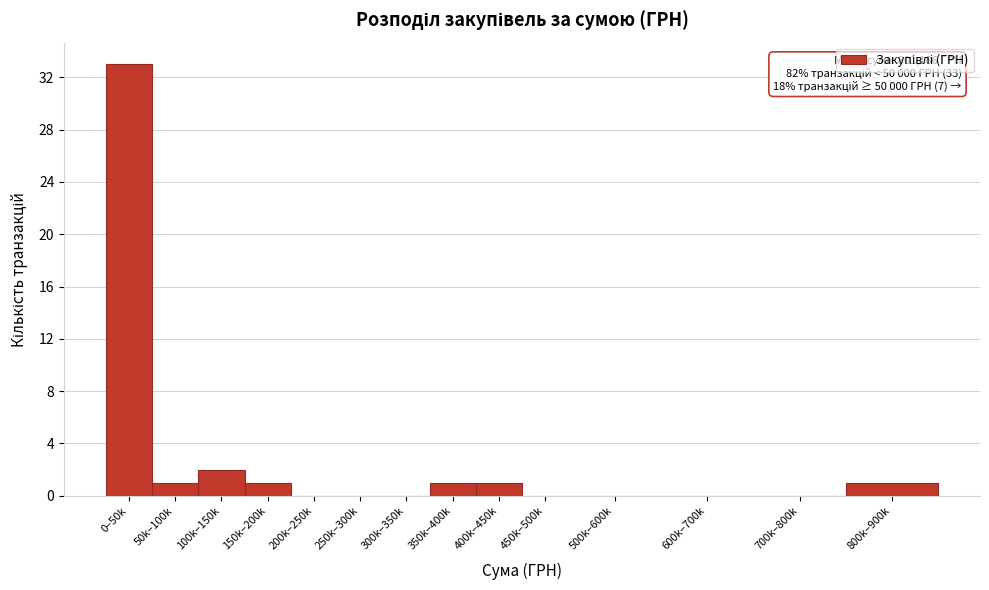

Reading left to right, what are all the values shown in this chart?

0–50k=33	50k–100k=1	100k–150k=2	150k–200k=1	200k–250k=0	250k–300k=0	300k–350k=0	350k–400k=1	400k–450k=1	450k–500k=0	500k–600k=0	600k–700k=0	700k–800k=0	800k–900k=1